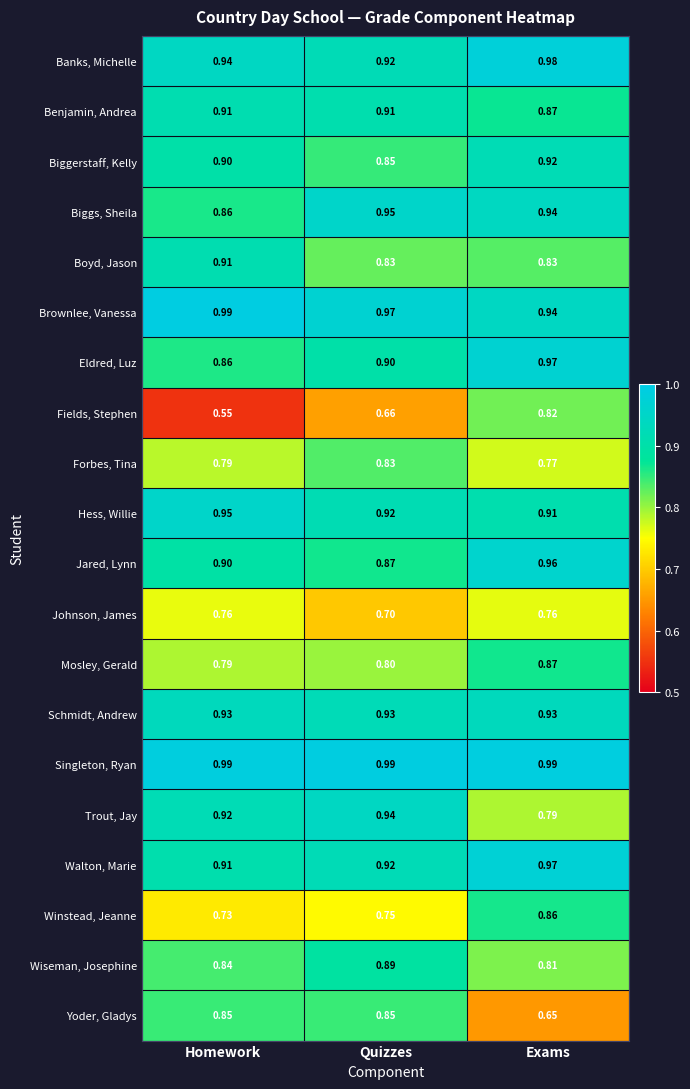

Where is Walton, Marie nearest to the value 0?

Homework